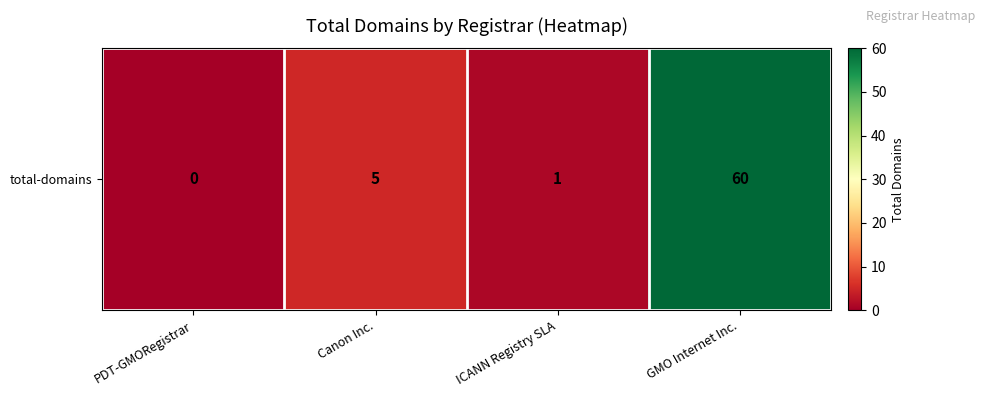

How many categories are shown in the chart?

4